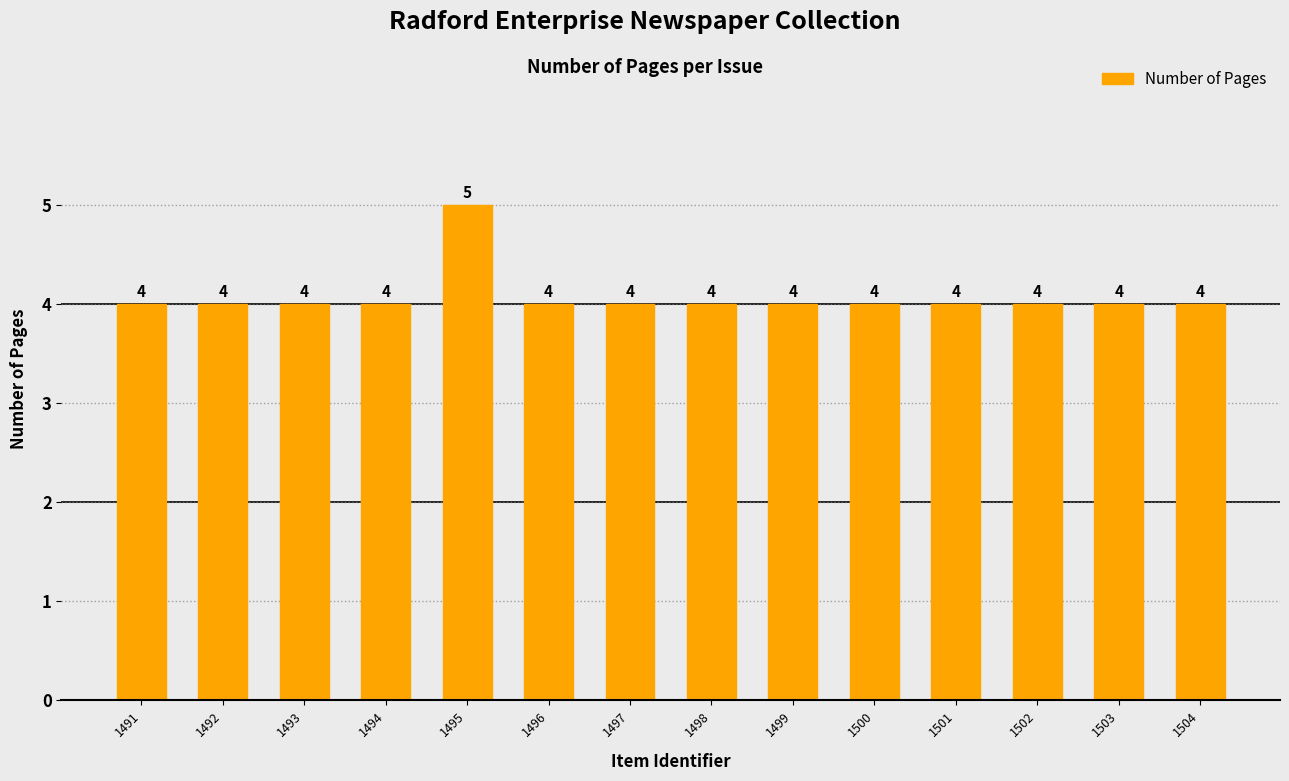

What is the value of the 13th bar from the left?

4